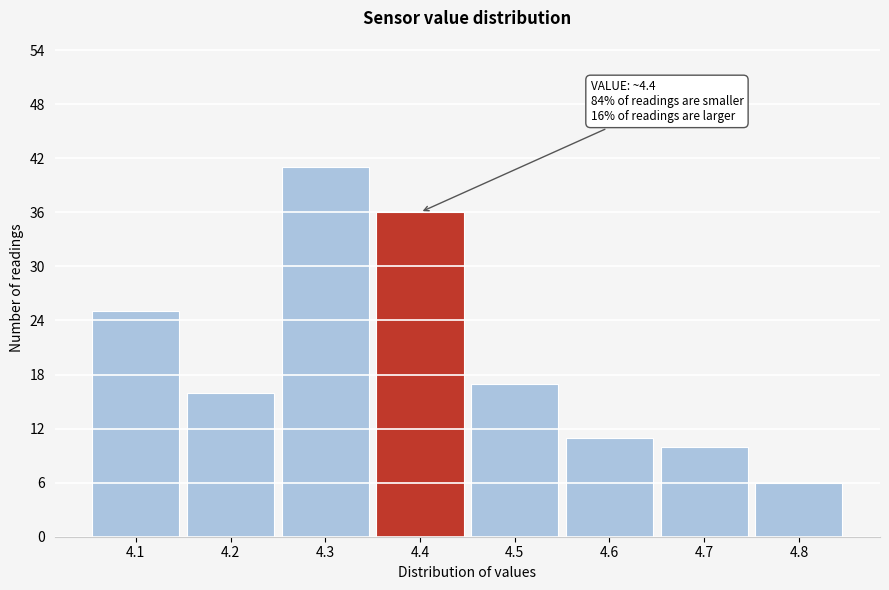

Which range on the x-axis has the tallest bar?

4.25 to 4.35